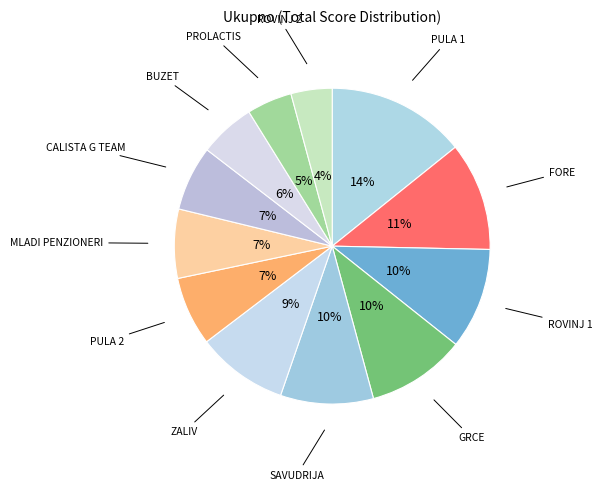

Approximately how many times larger is the value at PULA 2 compared to MLADI PENZIONERI?

1.0